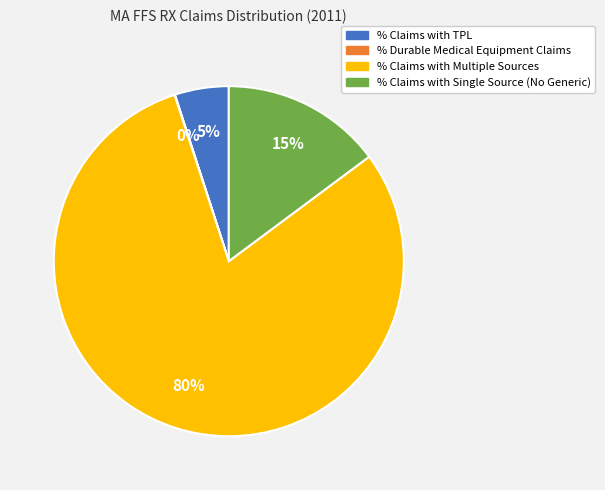

Which slice is the largest?

% Claims with Multiple Sources